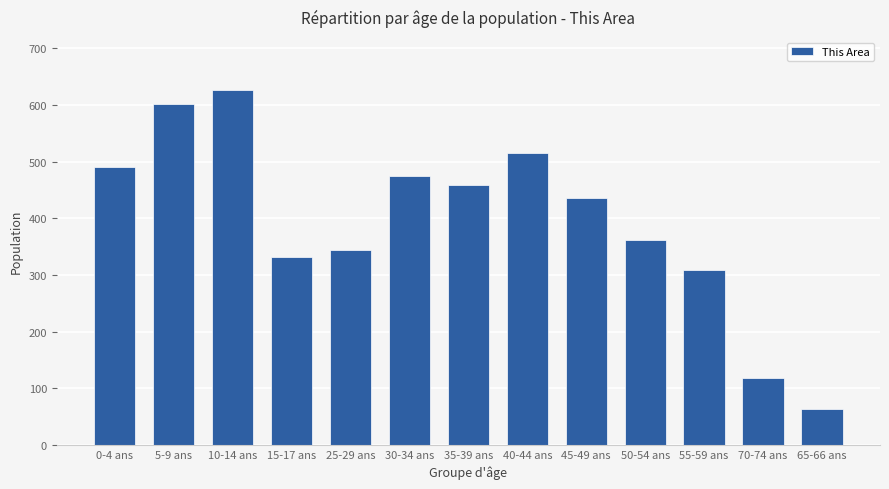

What is the change in value from 35-39 ans to 65-66 ans?

-395